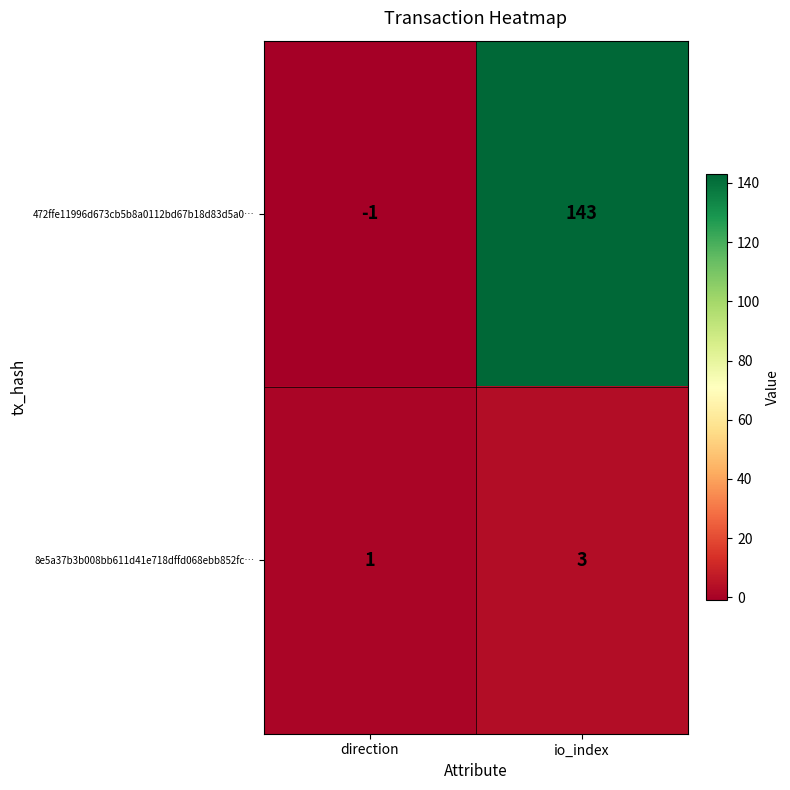

What is the maximum value shown in the chart?

143